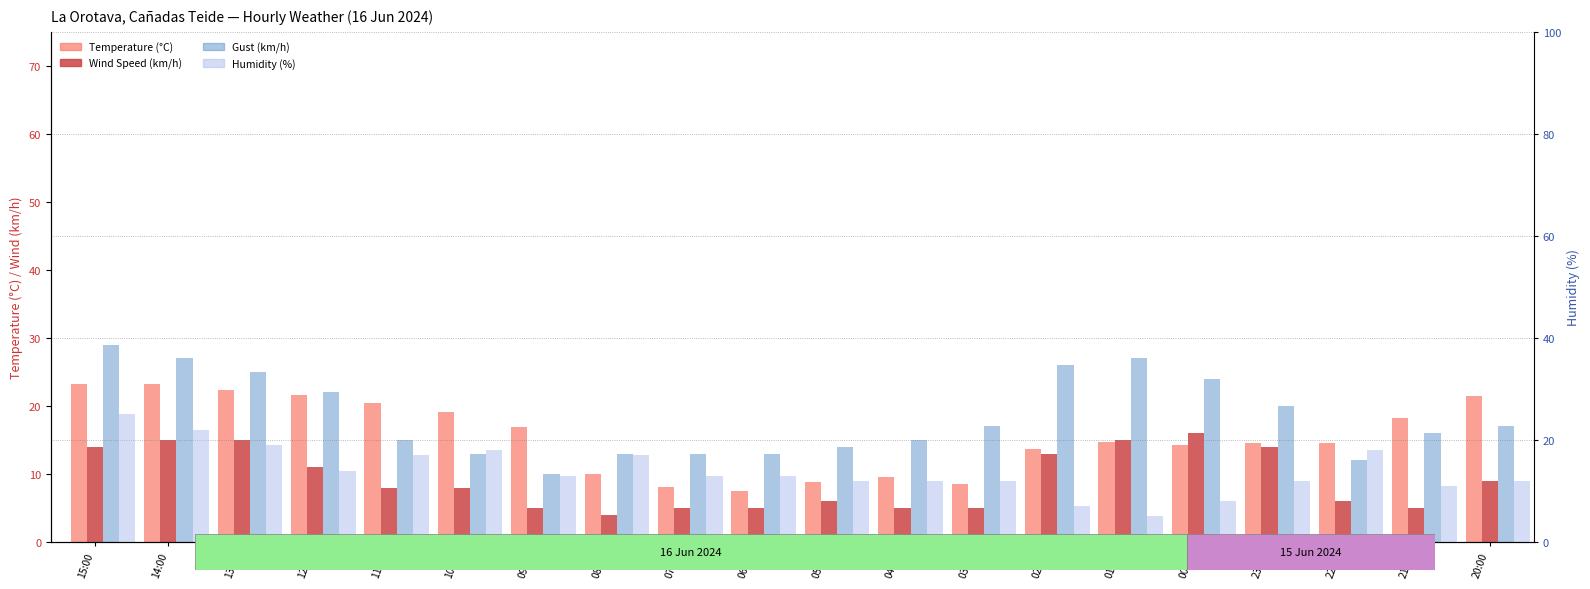

What position from the right is 03:00?

8